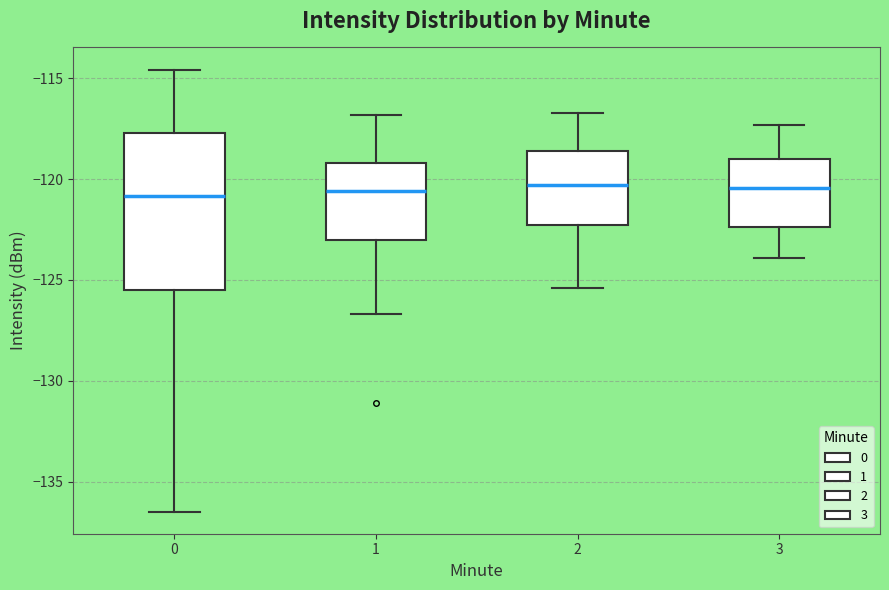

Which box is the tallest, from its lower edge to its upper edge?

0